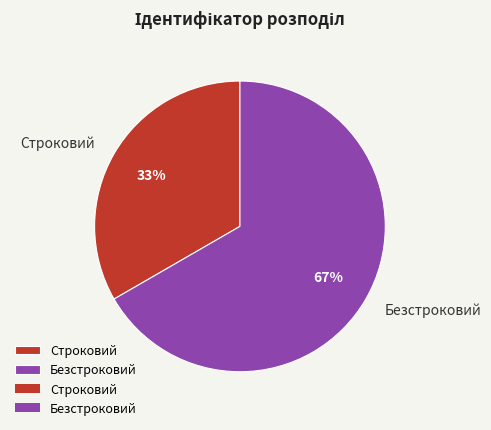

Which category has the biggest portion of the pie?

Безстроковий